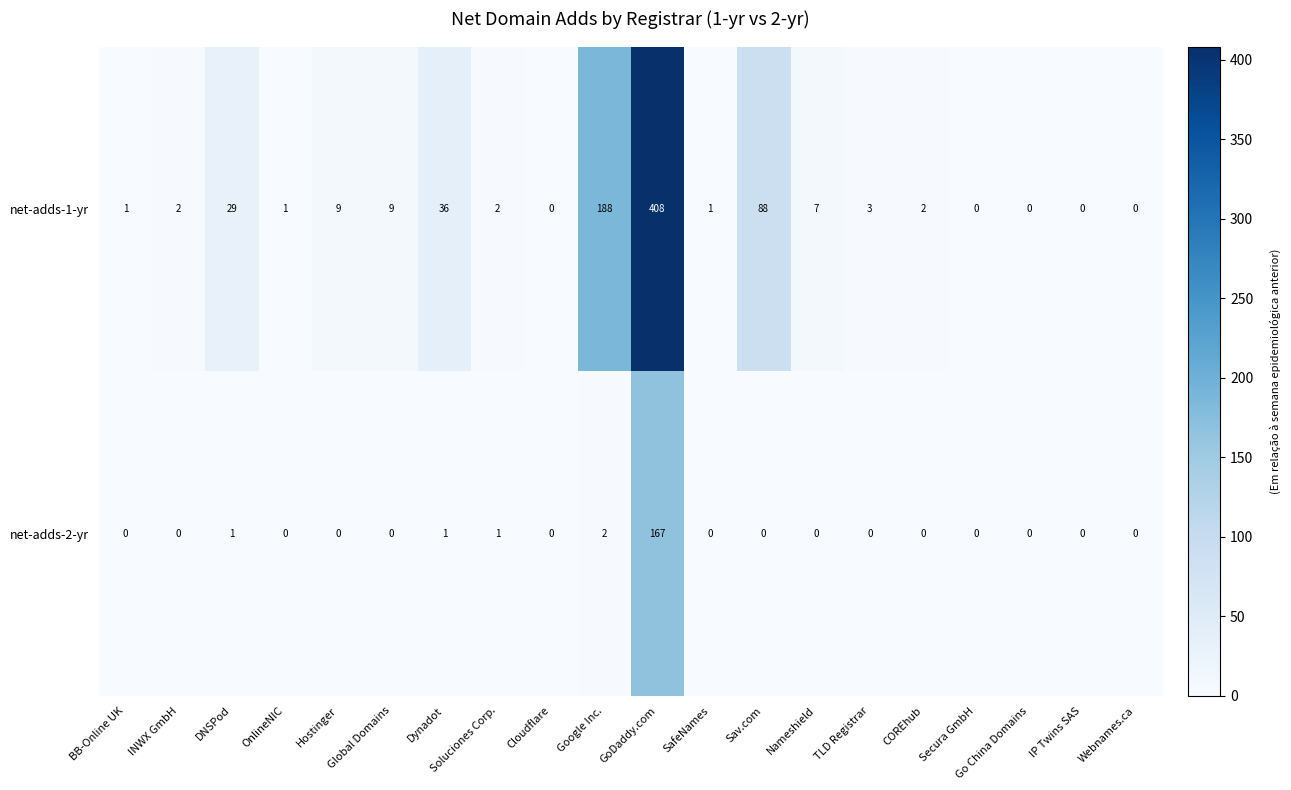

List the series in order of their peak value, lowest first.

net-adds-2-yr, net-adds-1-yr